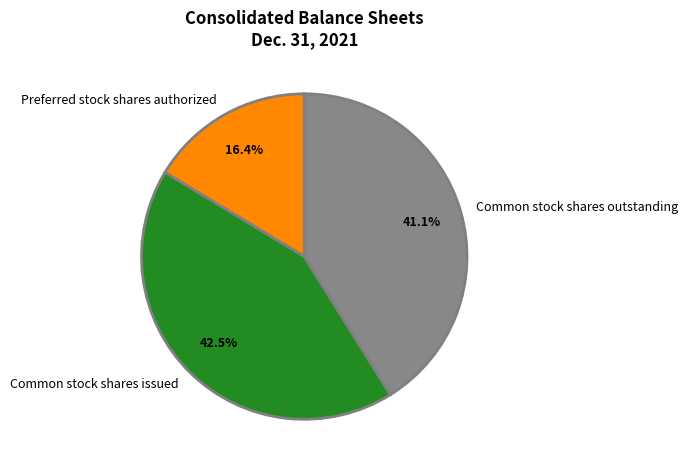

What is the ratio of the value at Common stock shares issued to the value at Common stock shares outstanding?

1.0